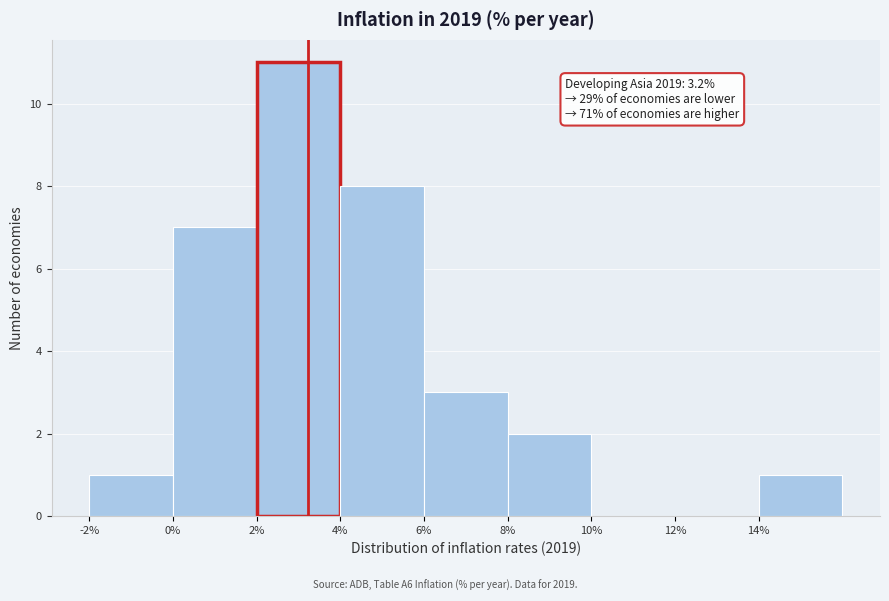

Over which range of the x-axis is the bar tallest?

2 to 4